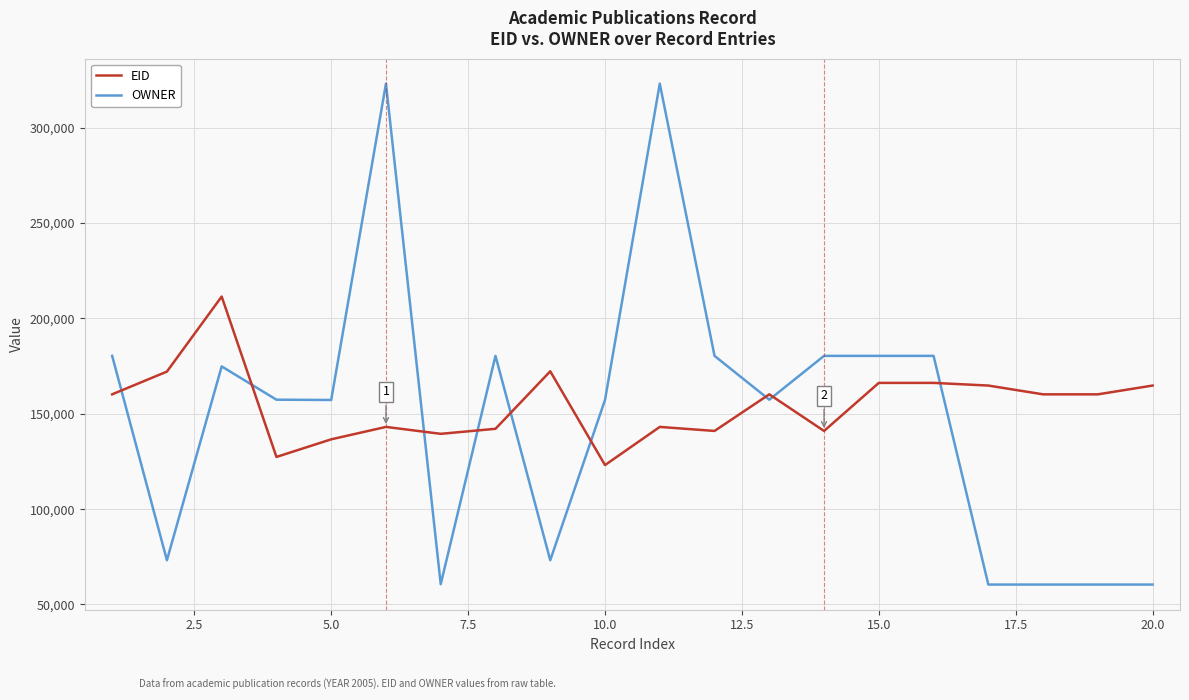

Which series has the widest spread of values?

OWNER